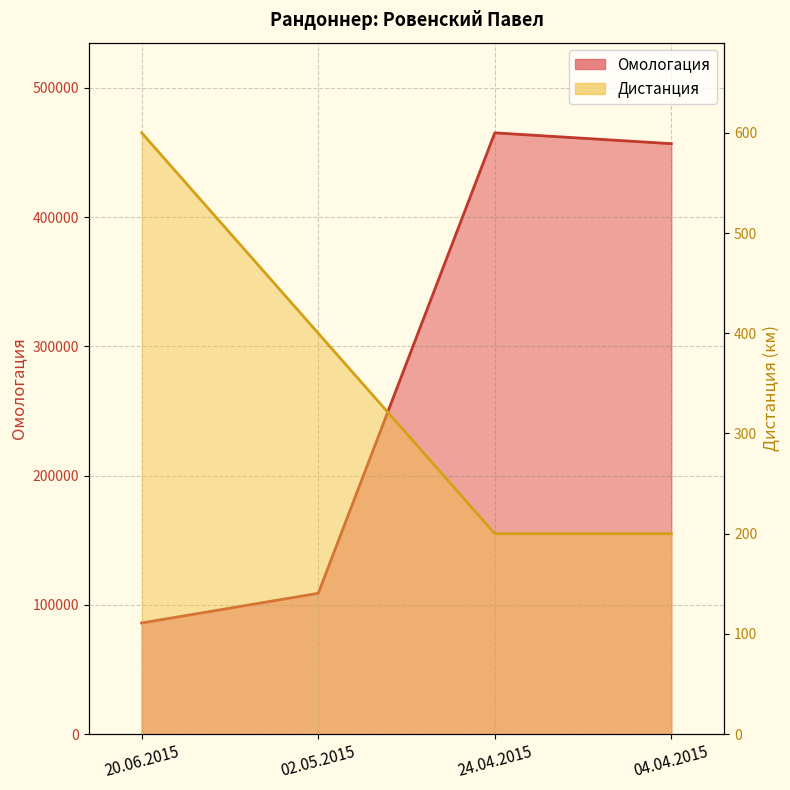

Which series has the largest range (max minus min)?

Омологация